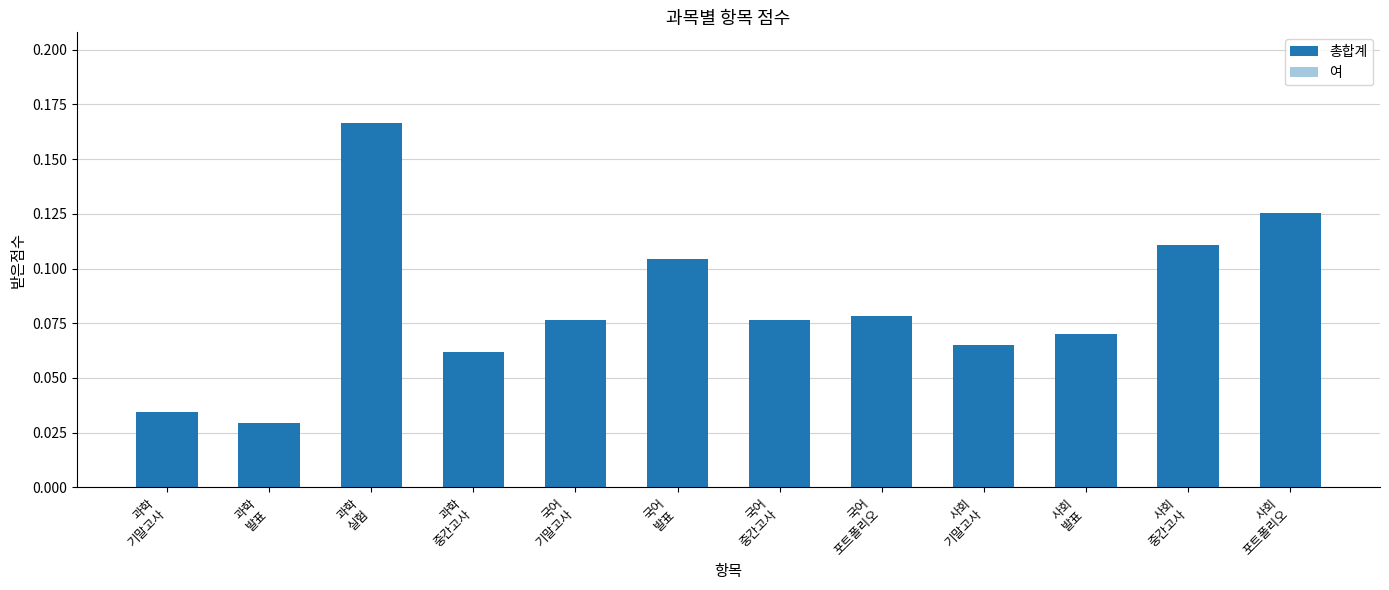

What is the maximum value for 여?

0.1